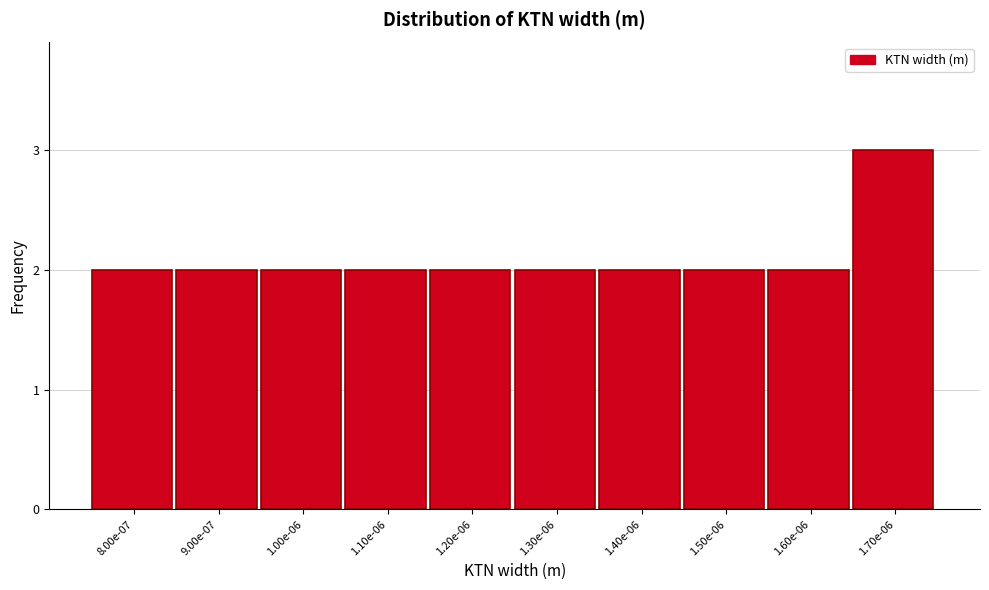

Reading left to right, transcribe all the data shown in this chart.

2	2	2	2	2	2	2	2	2	3